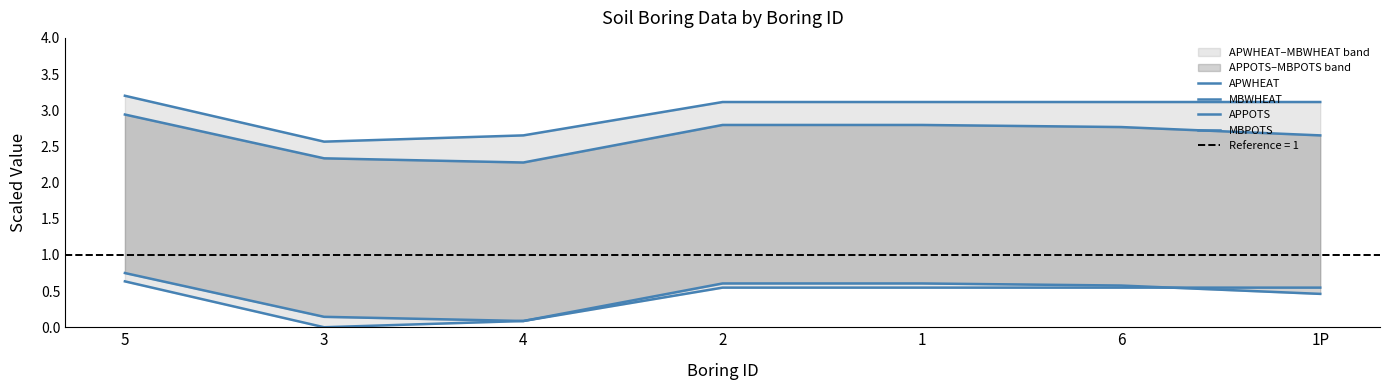

What is the sum of the APWHEAT values at 3 and 2?

5.7